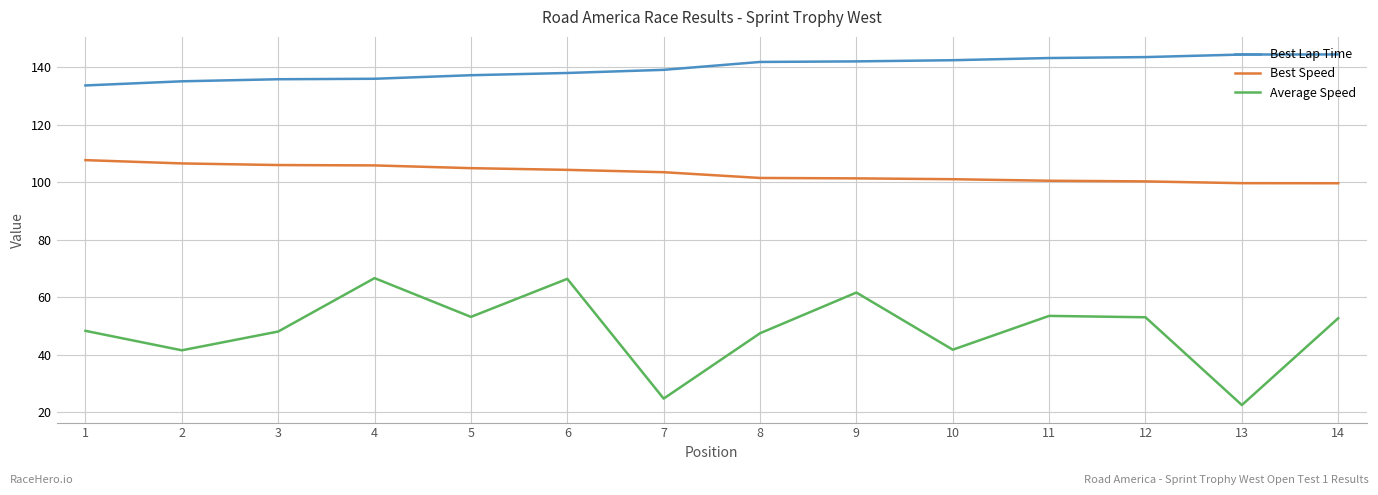

Read the Average Speed value at 10.

41.8